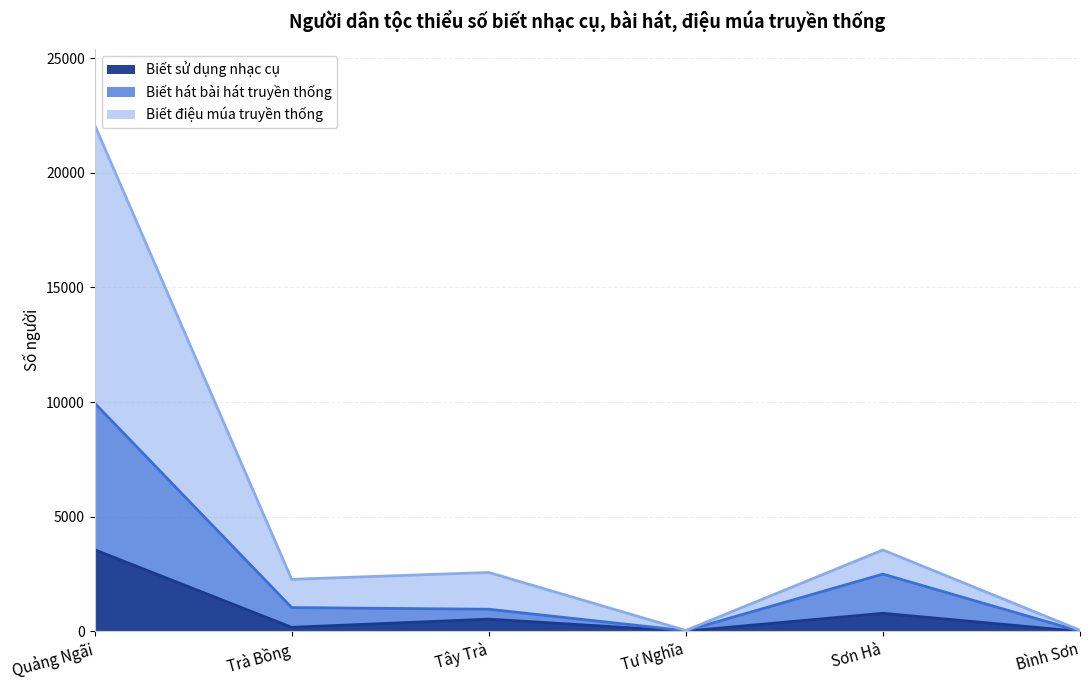

What is the value of the Biết hát bài hát truyền thống point at the 4th from the left?

32